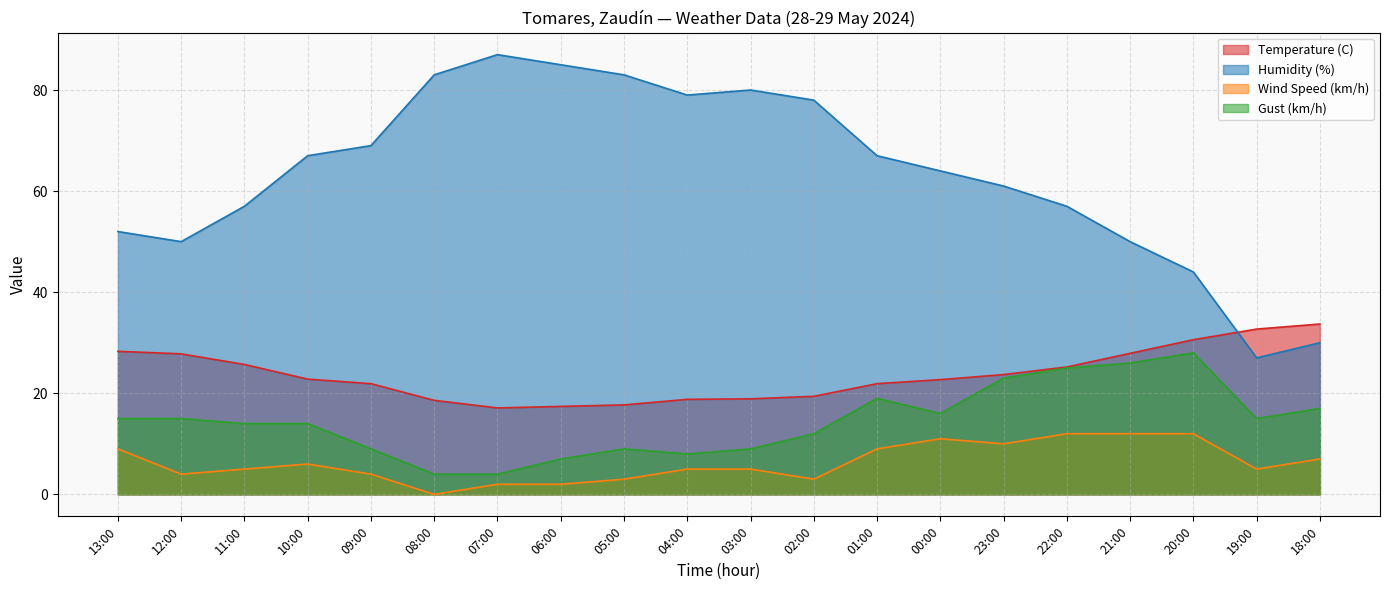

Which category has the highest value across all series?

07:00